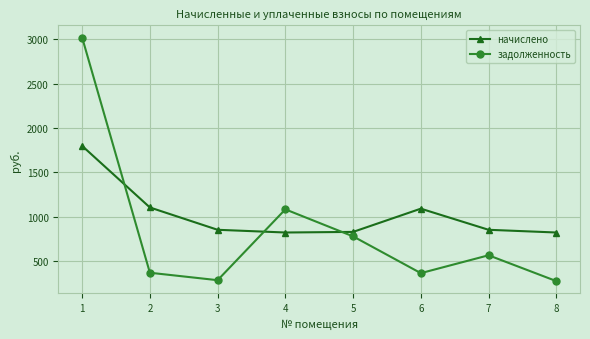

How many values in the задолженность series exceed 564?

4